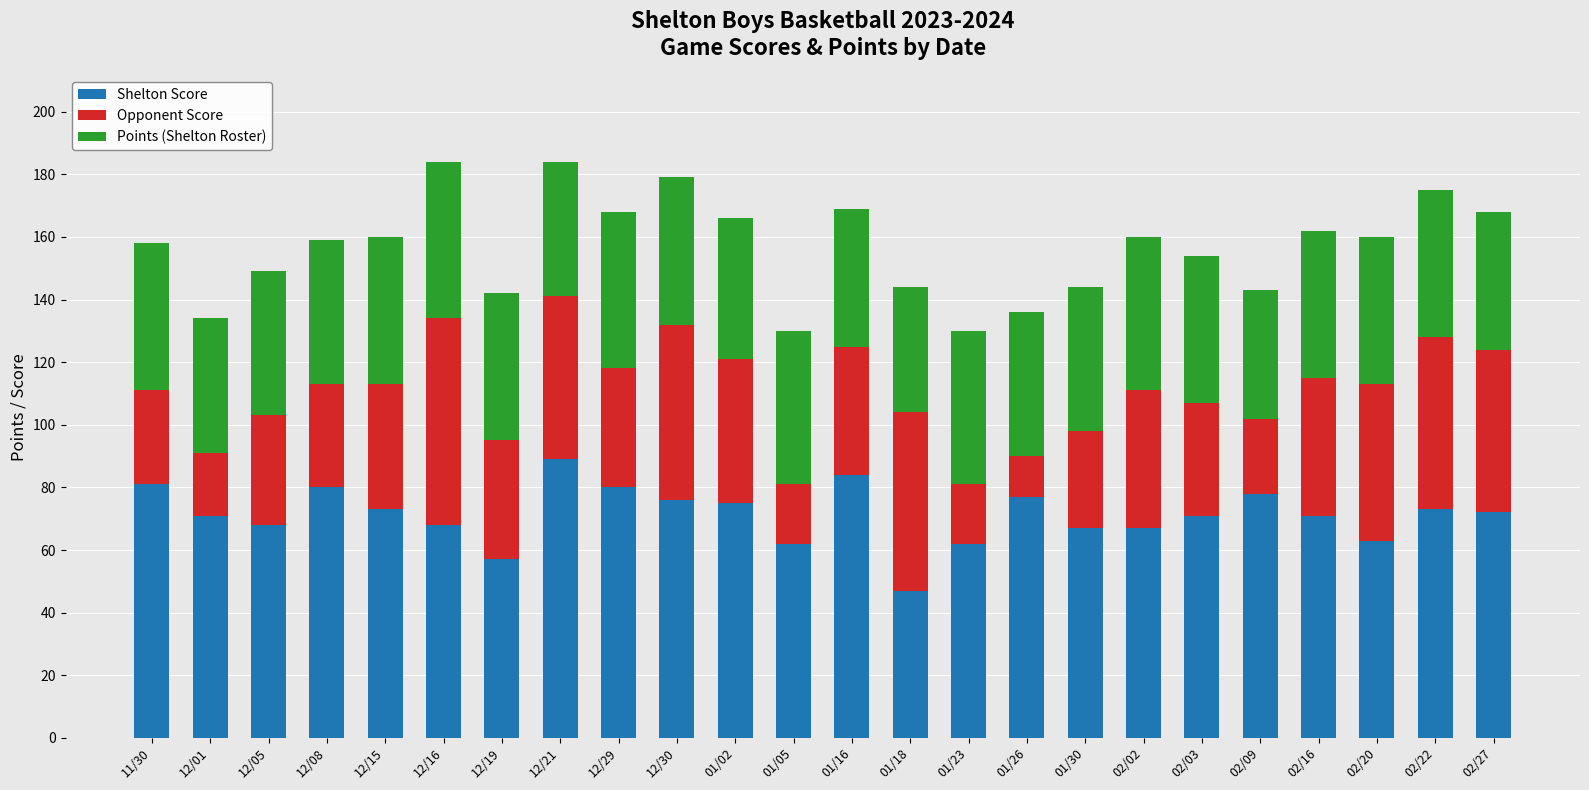

Which category has the highest value in the Shelton Score series?

12/21